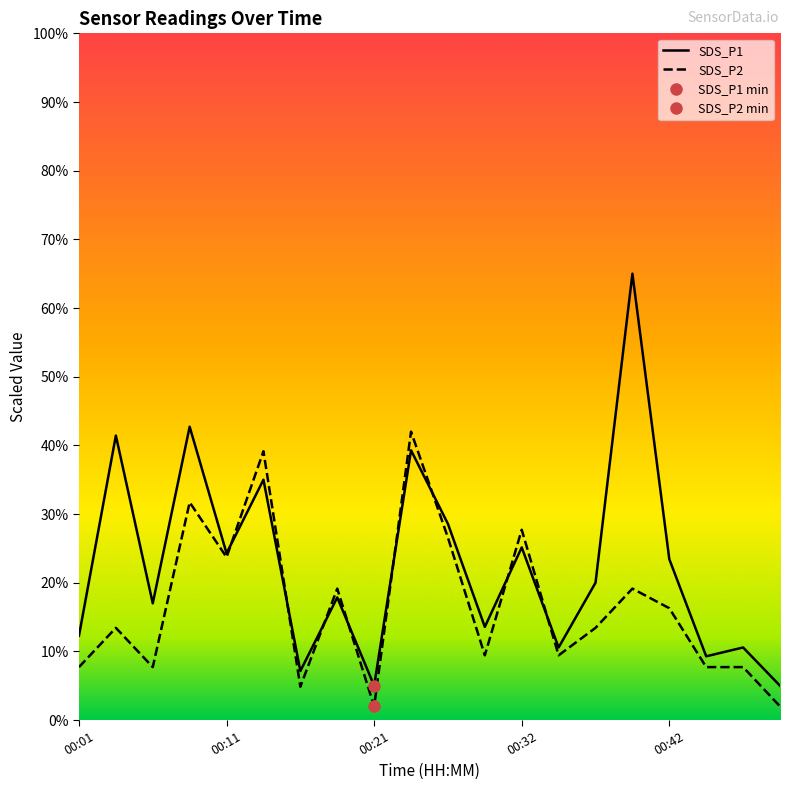

What is the lowest value of the SDS_P2 series?

2.0